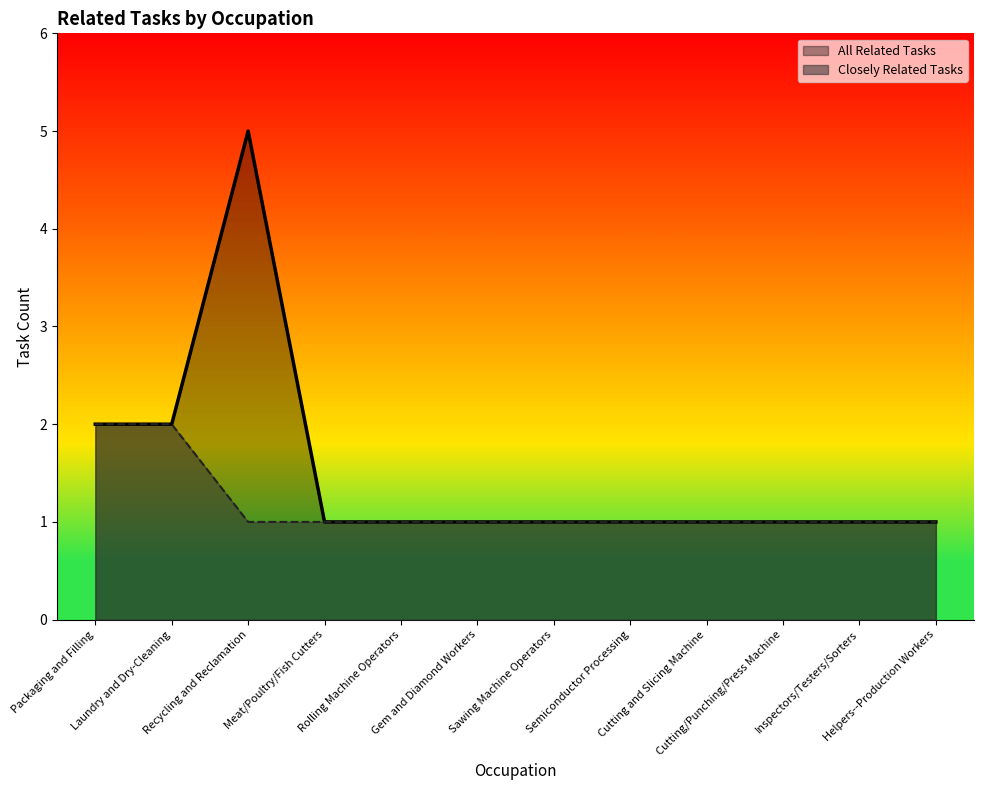

Reading right to left, what are all the values shown in this chart?

Helpers--Production Workers=1	Inspectors/Testers/Sorters=1	Cutting/Punching/Press Machine=1	Cutting and Slicing Machine=1	Semiconductor Processing=1	Sawing Machine Operators=1	Gem and Diamond Workers=1	Rolling Machine Operators=1	Meat/Poultry/Fish Cutters=1	Recycling and Reclamation=5	Laundry and Dry-Cleaning=2	Packaging and Filling=2